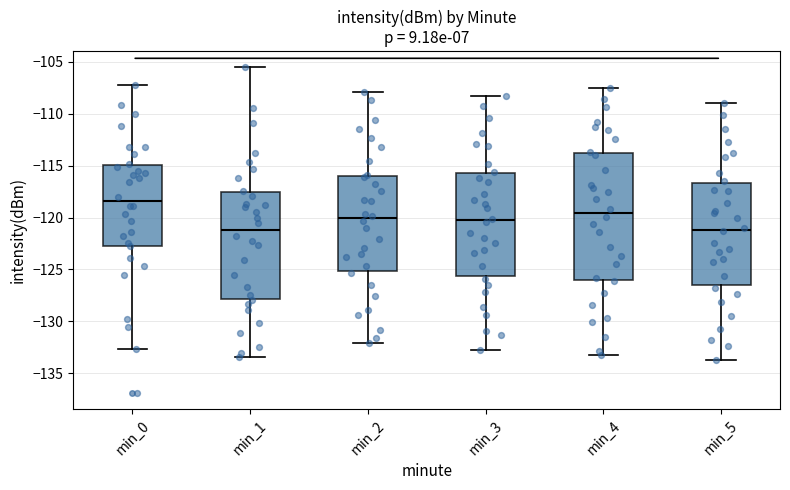

Reading left to right, read every box against the y-axis: the position of its median line, the range the box covers, and the ends of its whiskers. The values are not printed on the chart, so give them approximately, as read against the axis.

min_0: median -118.5, box -122.5 to -115.0, whiskers -132.5 to -107.0
min_1: median -121.0, box -128.0 to -117.5, whiskers -133.5 to -105.5
min_2: median -120.0, box -125.0 to -116.0, whiskers -132.0 to -108.0
min_3: median -120.0, box -125.5 to -115.5, whiskers -133.0 to -108.5
min_4: median -119.5, box -126.0 to -114.0, whiskers -133.0 to -107.5
min_5: median -121.0, box -126.5 to -116.5, whiskers -133.5 to -109.0